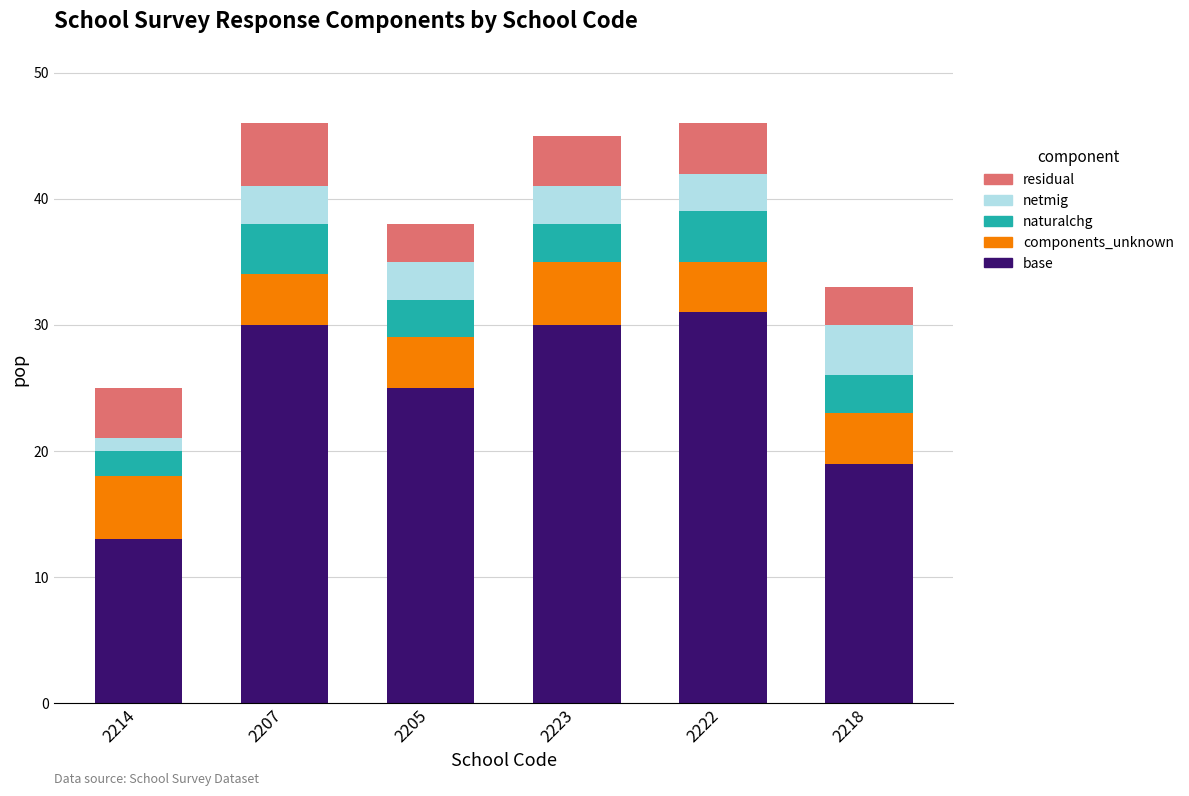

True or false: base has a value of 25 at 2205.

True